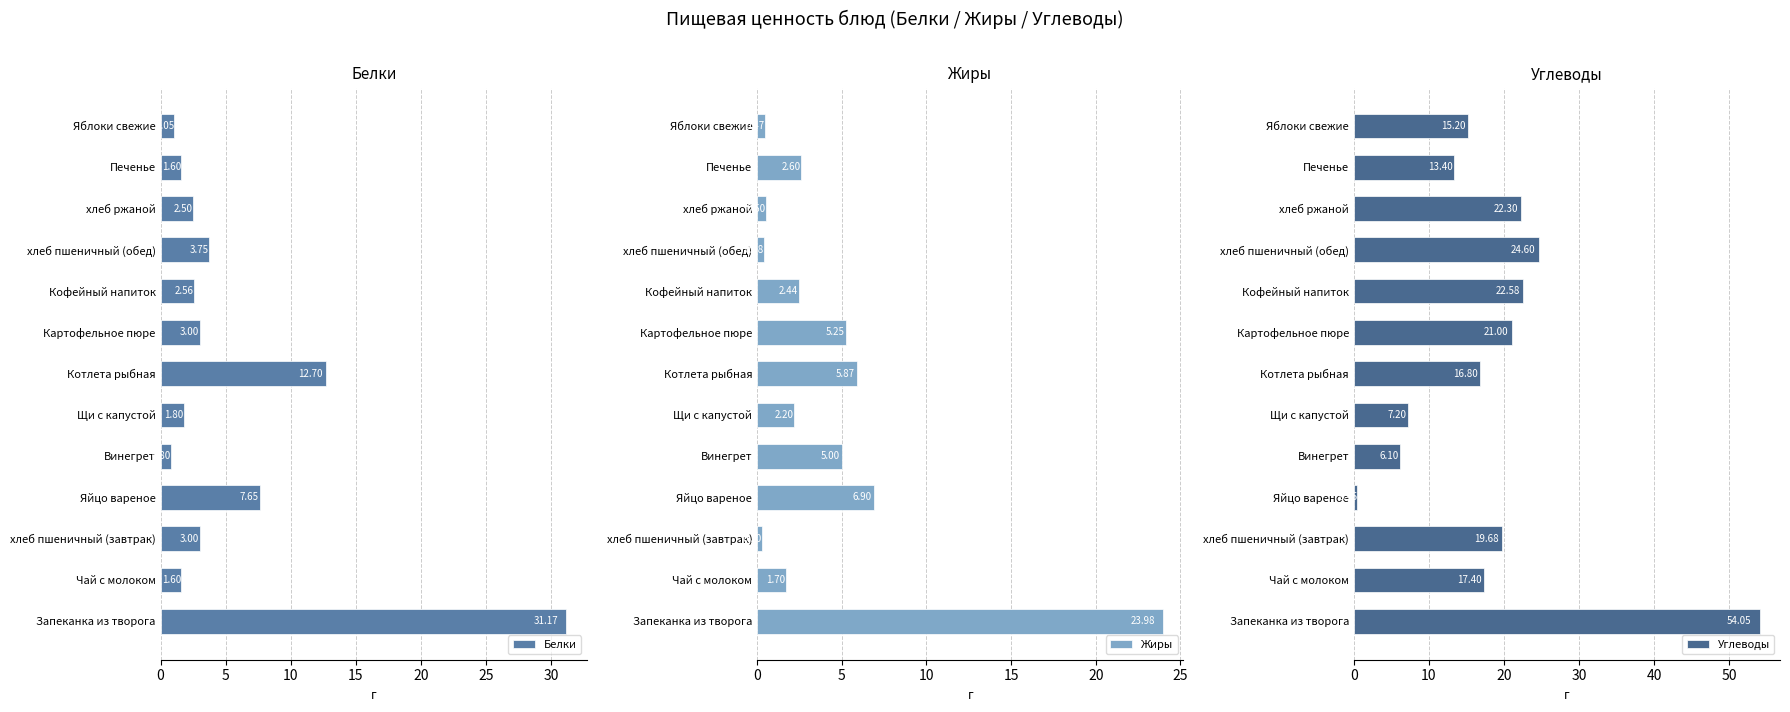

List the series in order of their peak value, highest first.

Углеводы, Белки, Жиры